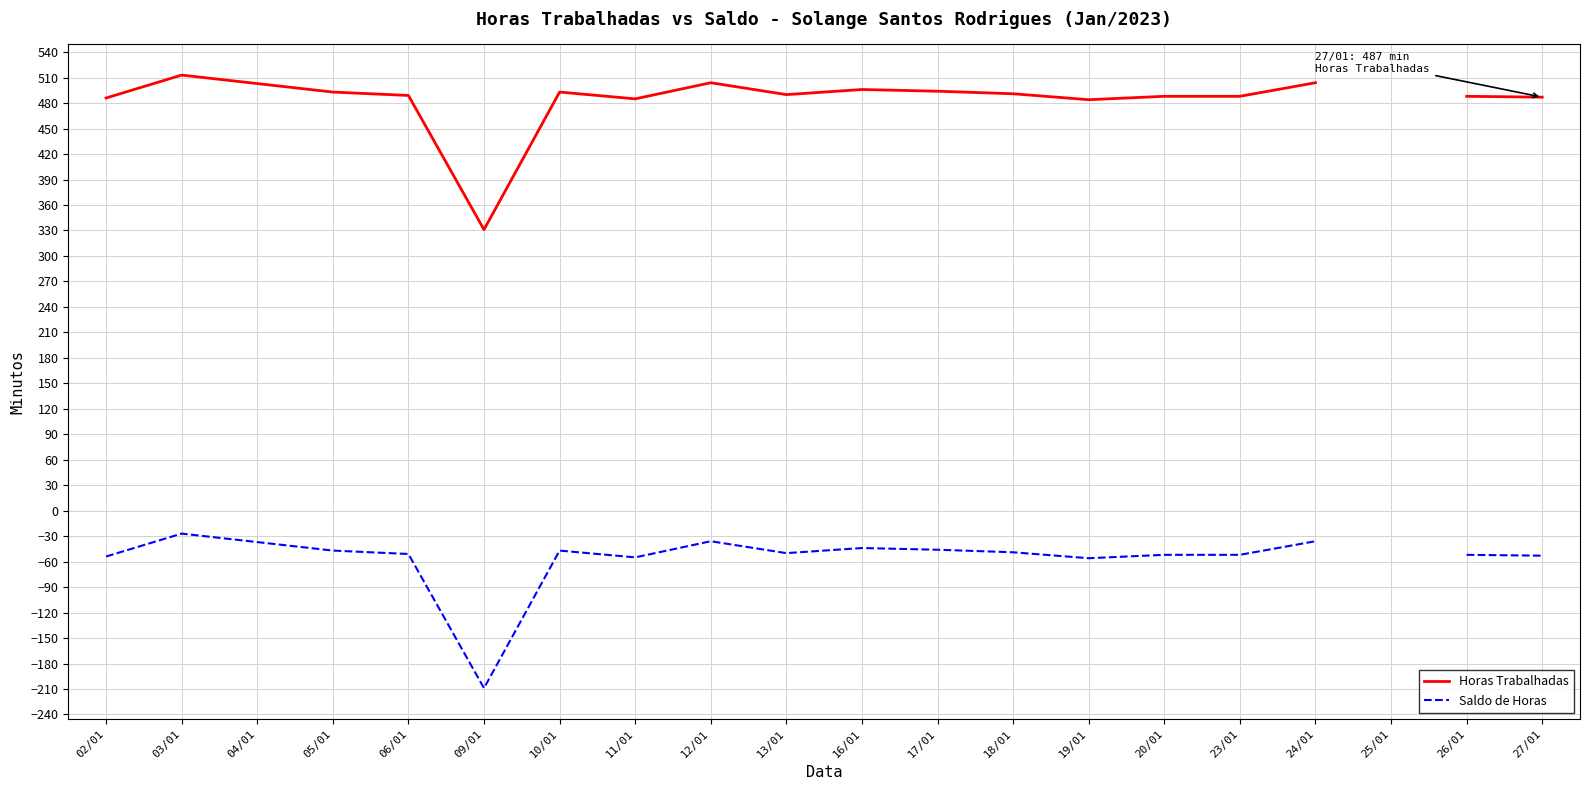

Which series has the largest range (max minus min)?

Horas Trabalhadas